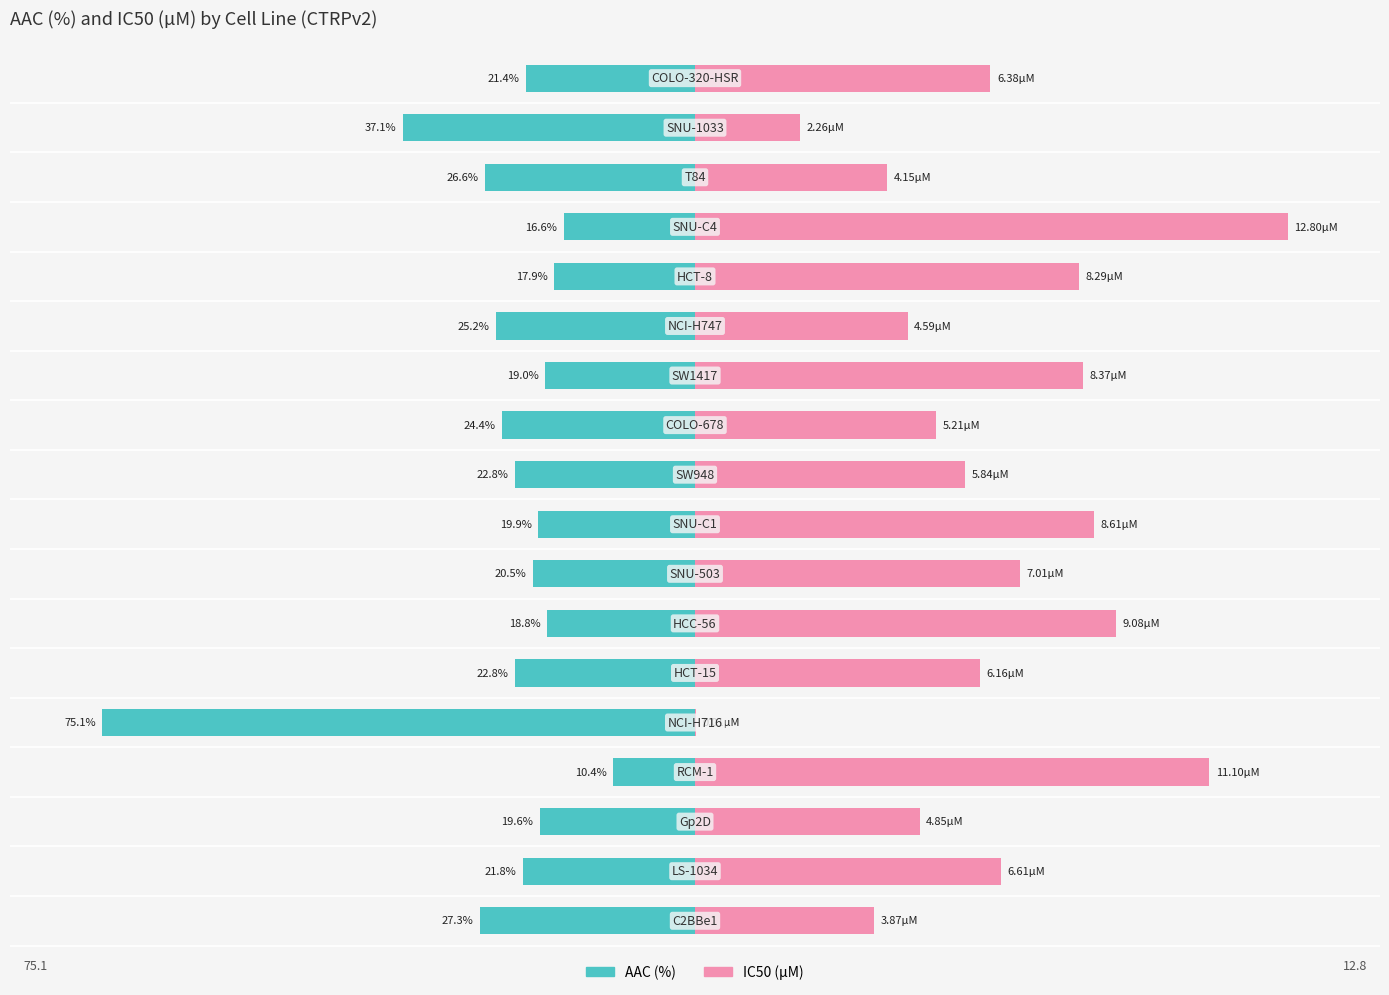

What is the lowest value of the IC50 (µM) series?

0.1